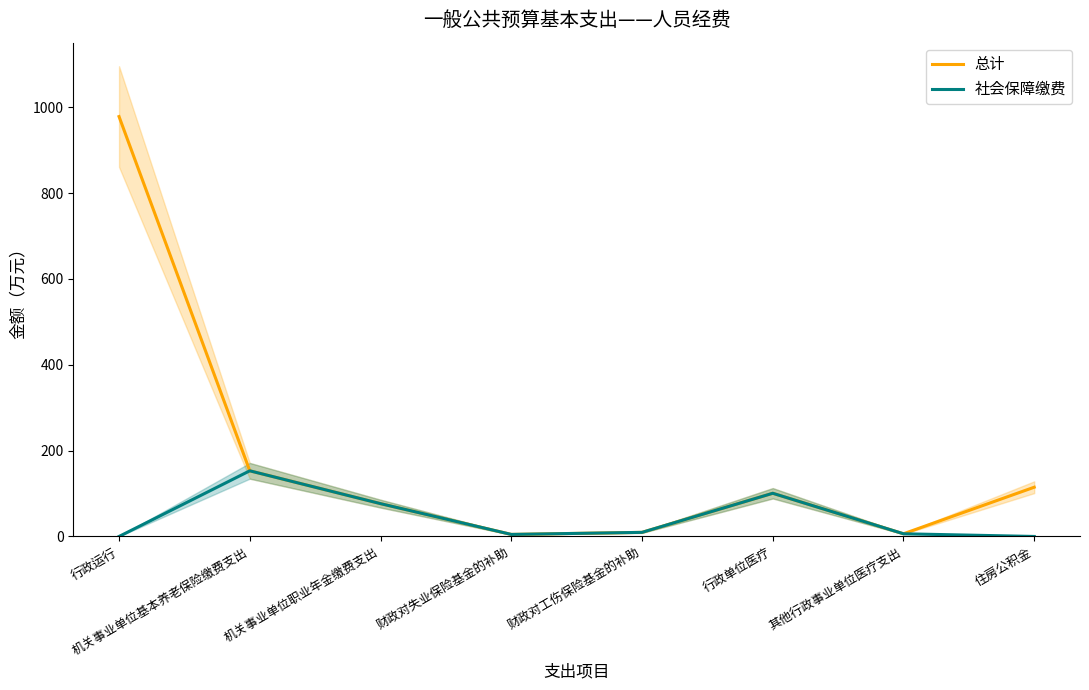

At which category does the chart reach its minimum across all series?

行政运行